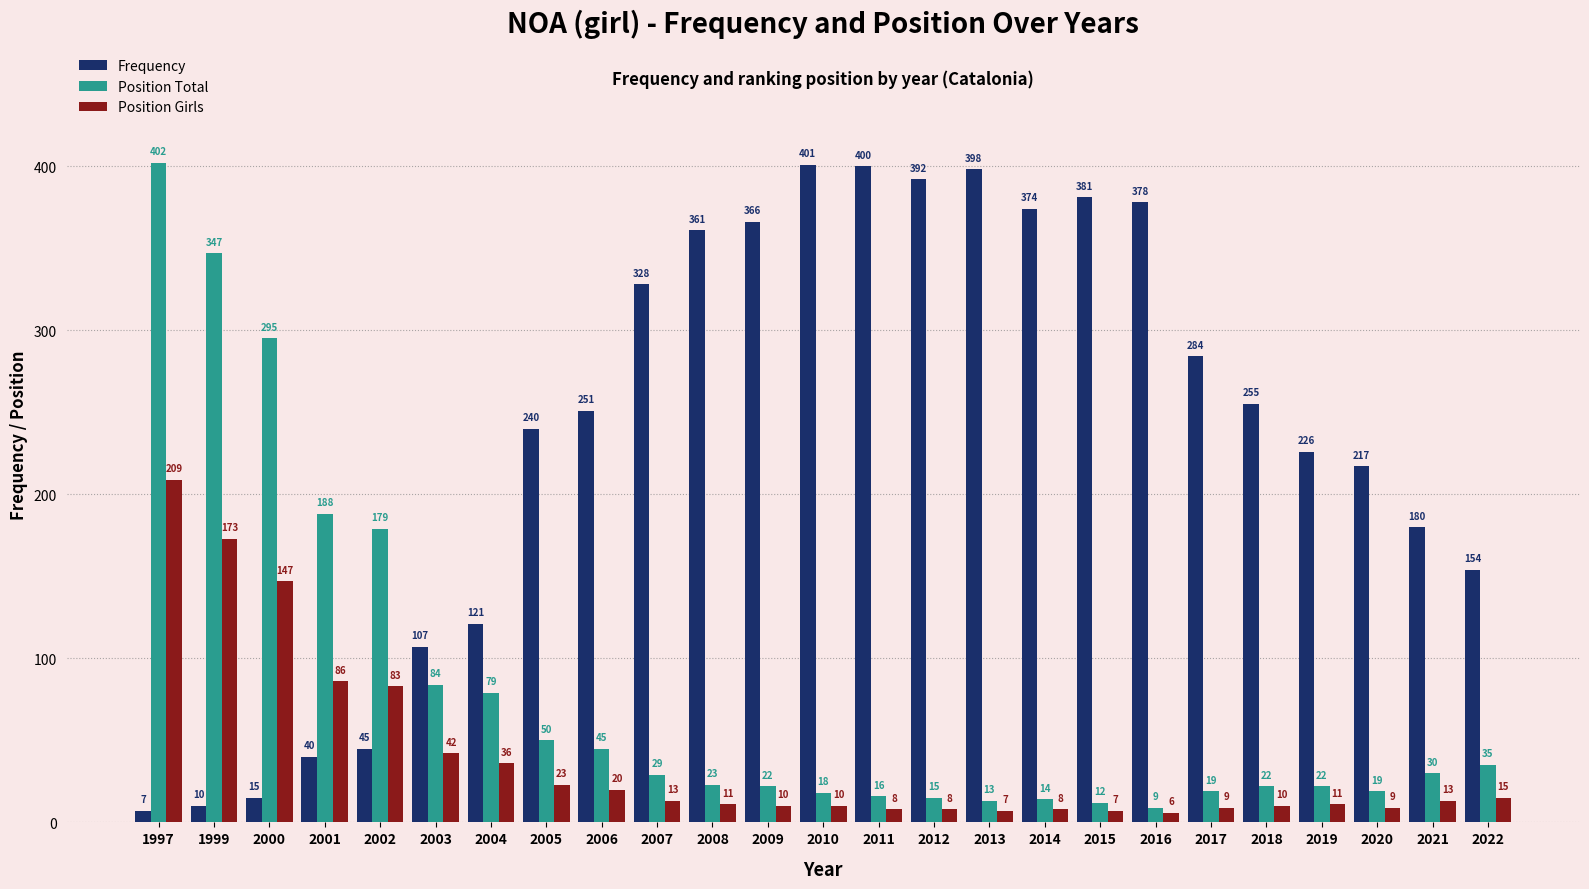

At which label does Position Girls first exceed 11?

1997